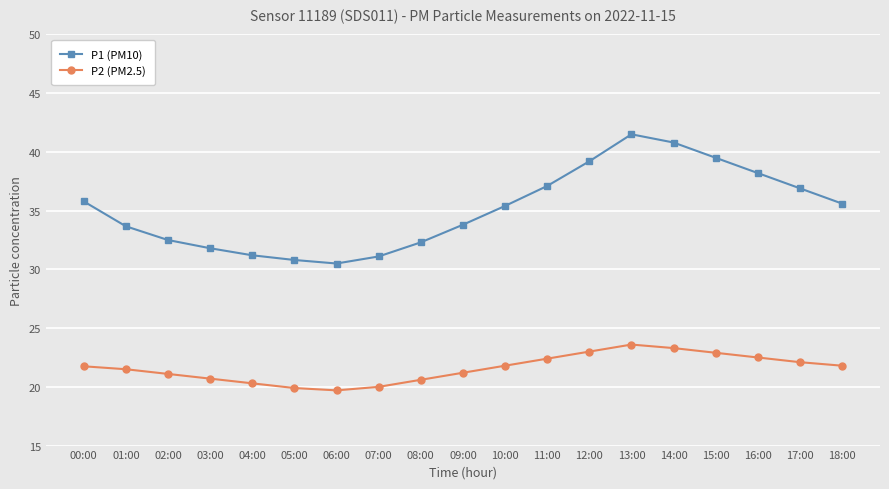

True or false: P1 (PM10) and P2 (PM2.5) cross at least once.

False